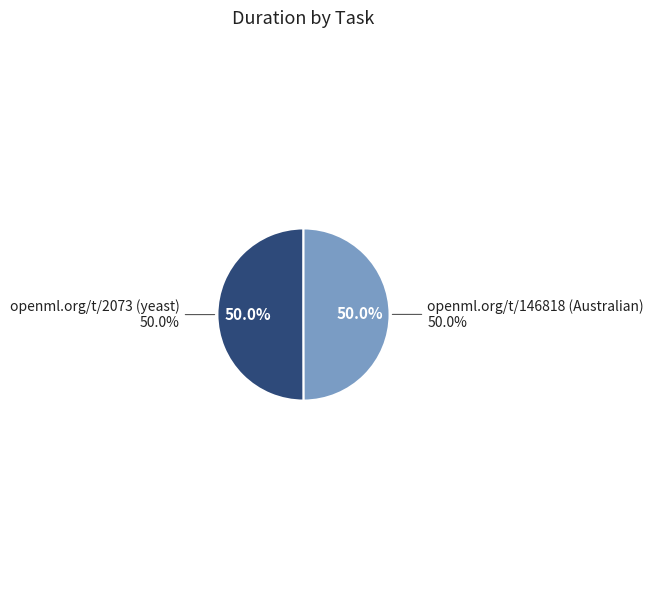

How many segments does this pie chart have?

2